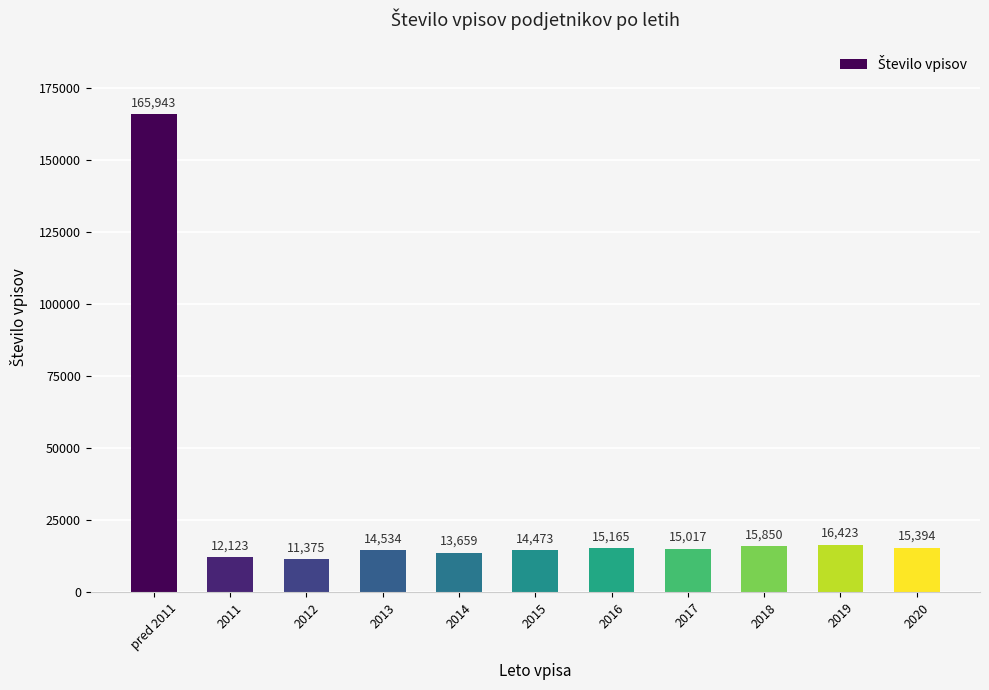

Where does the data first go above 15017?

pred 2011